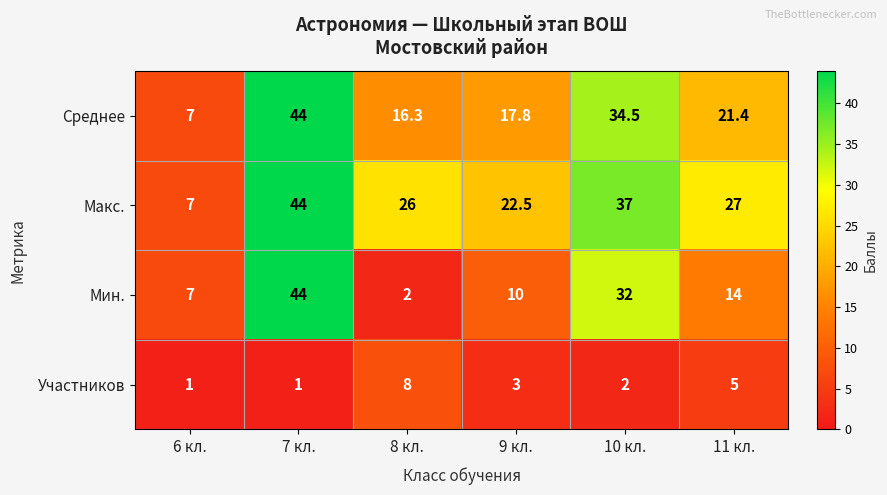

List the series in order of their overall mean, lowest first.

Участников, Мин., Среднее, Макс.